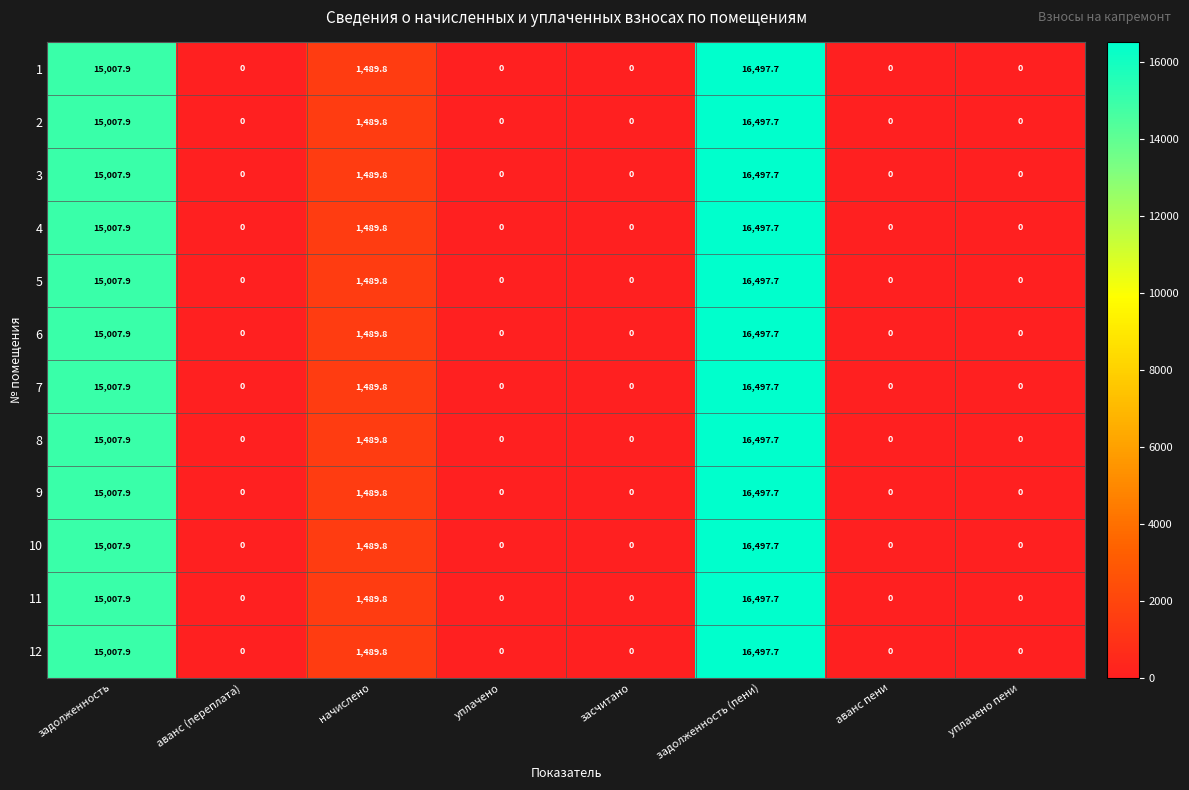

Is it true that 6 equals 25098.4 at задолженность (пени)?

False